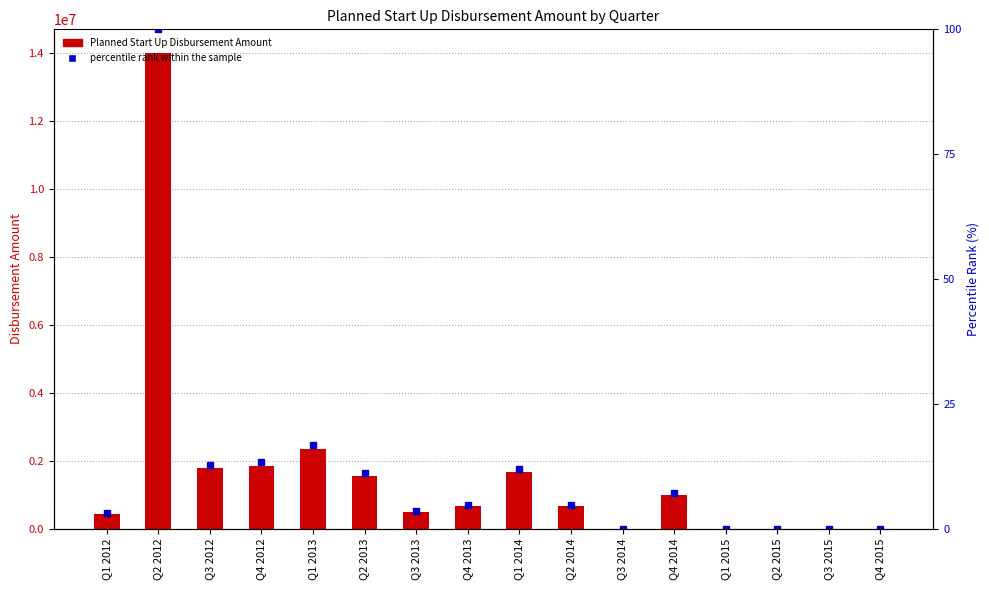

True or false: the data shows 1563334 at Q2 2013.

True